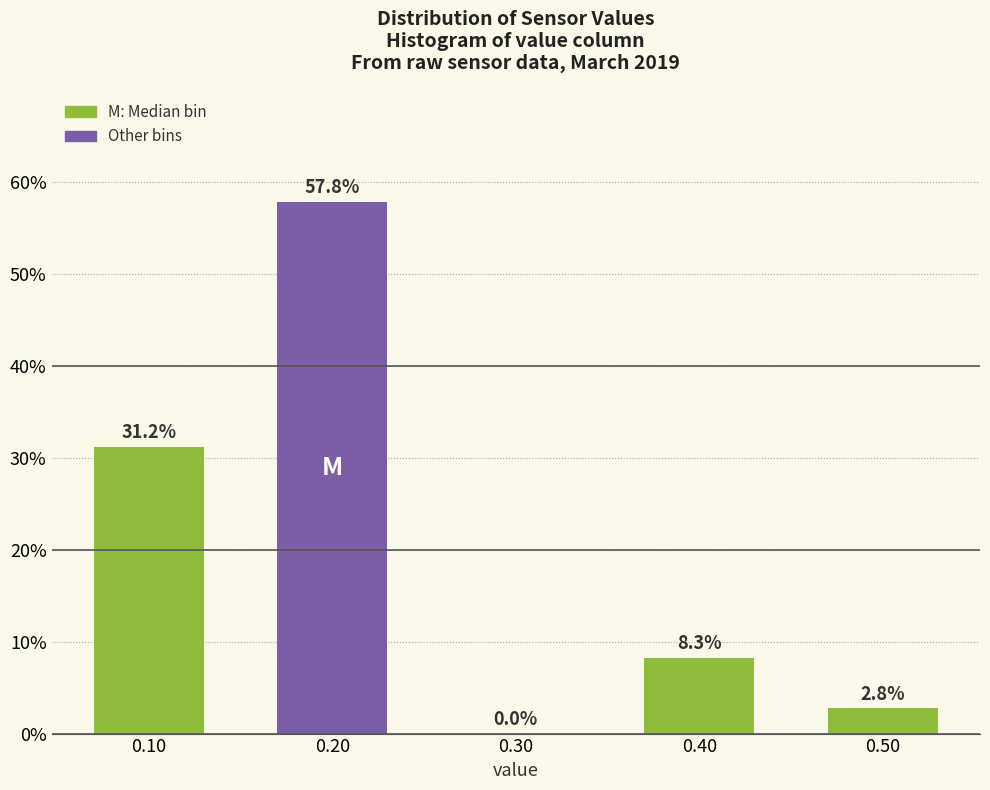

Reading left to right, transcribe all the data shown in this chart.

0.10=31.2	0.20=57.8	0.30=0.0	0.40=8.3	0.50=2.8